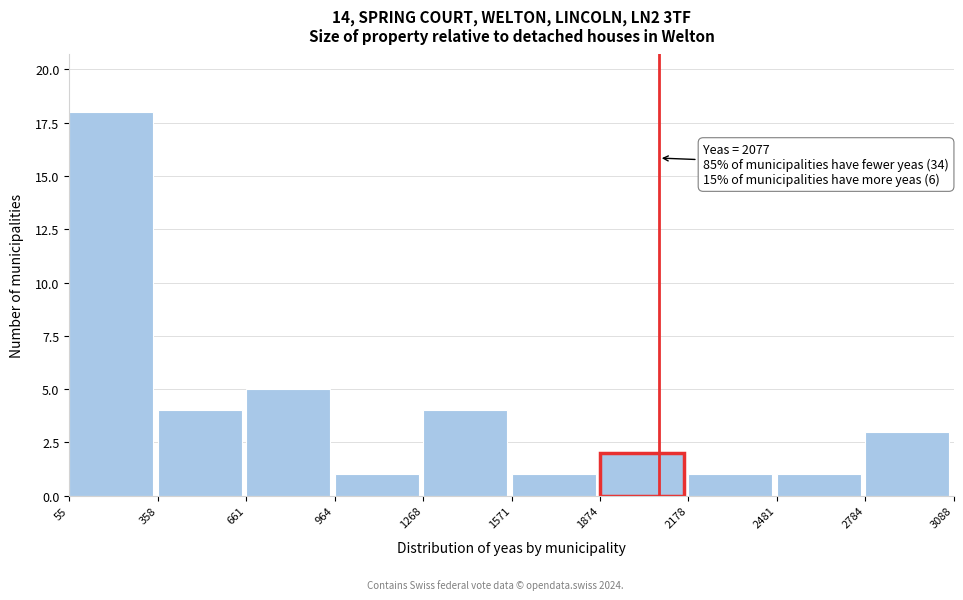

Over which range of the x-axis is the bar tallest?

55 to 358